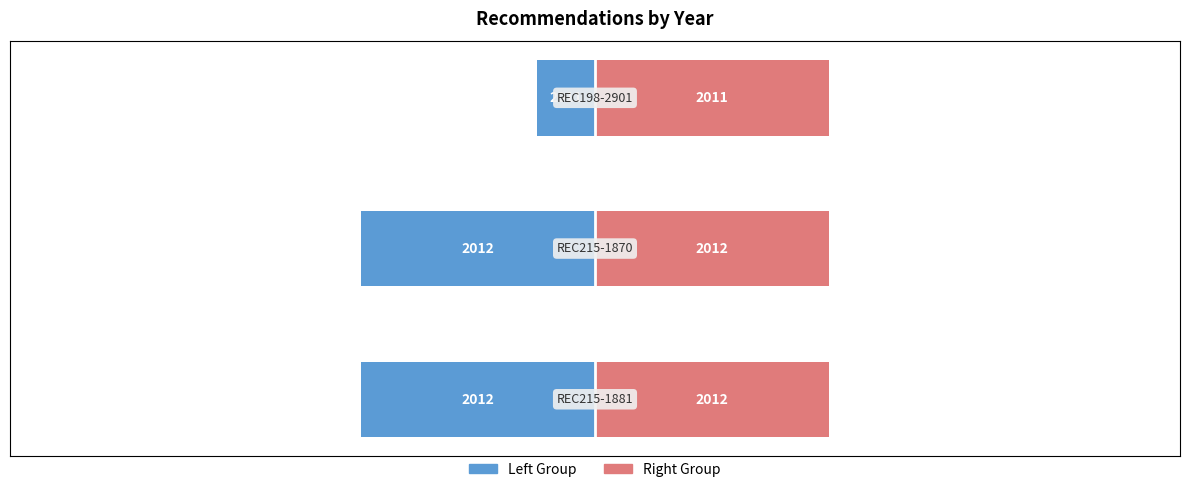

How many groups of bars are there?

3